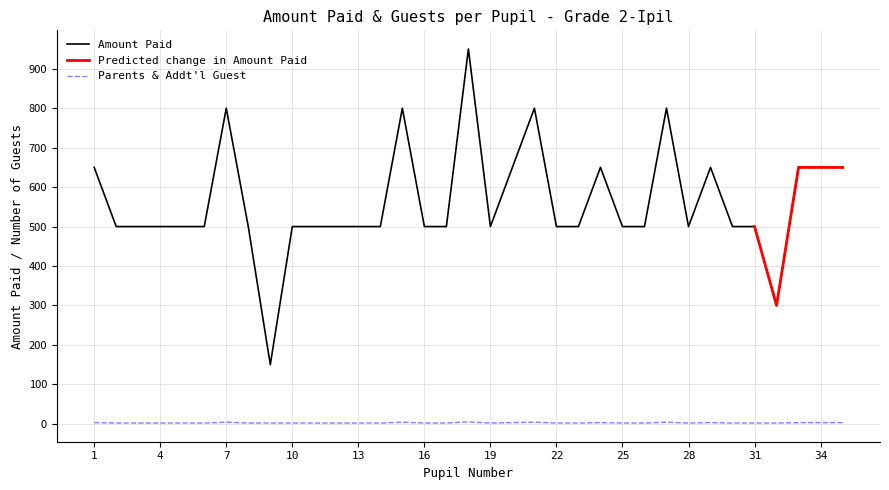

The value of Amount Paid at 1 is 160. True or false?

False